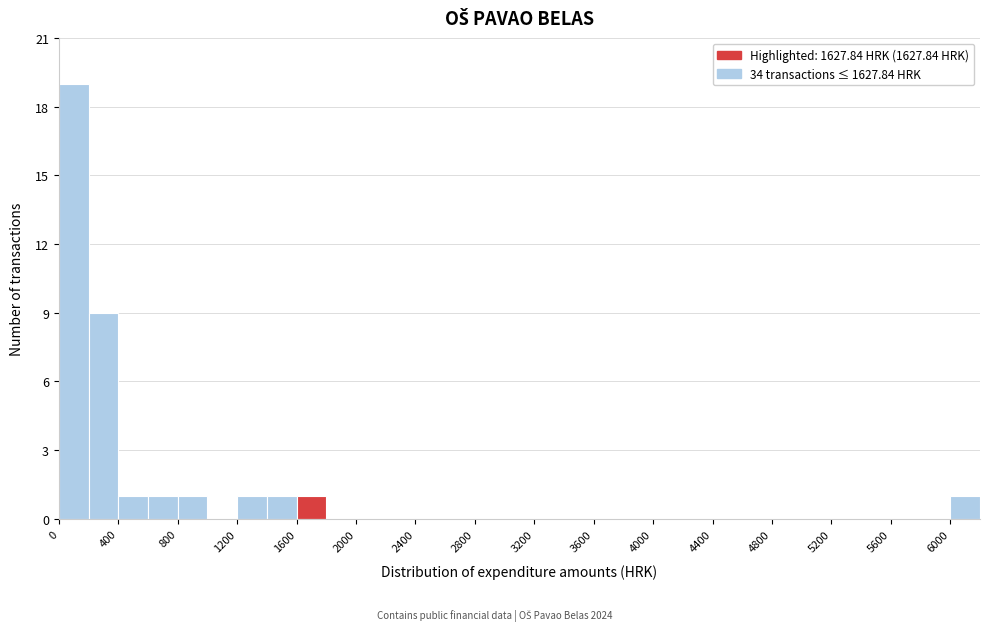

Reading left to right, transcribe this chart: for each bar, give the range it covers on the x-axis and its height. The values are not printed on the chart, so give them approximately, as read against the axis.

0 to 200: 19
200 to 400: 9
400 to 600: 1
600 to 800: 1
800 to 1000: 1
1000 to 1200: 0
1200 to 1400: 1
1400 to 1600: 1
1600 to 1800: 1
1800 to 2000: 0
2000 to 2200: 0
2200 to 2400: 0
2400 to 2600: 0
2600 to 2800: 0
2800 to 3000: 0
3000 to 3200: 0
3200 to 3400: 0
3400 to 3600: 0
3600 to 3800: 0
3800 to 4000: 0
4000 to 4200: 0
4200 to 4400: 0
4400 to 4600: 0
4600 to 4800: 0
4800 to 5000: 0
5000 to 5200: 0
5200 to 5400: 0
5400 to 5600: 0
5600 to 5800: 0
5800 to 6000: 0
6000 to 6200: 1